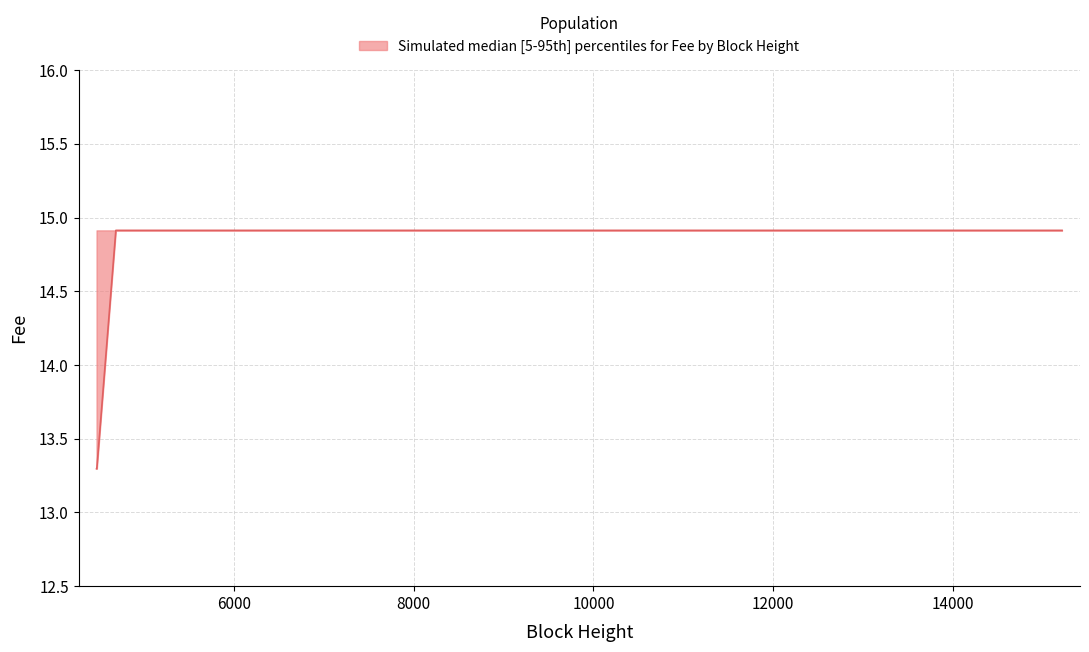

What is the maximum value shown in the chart?

14.9